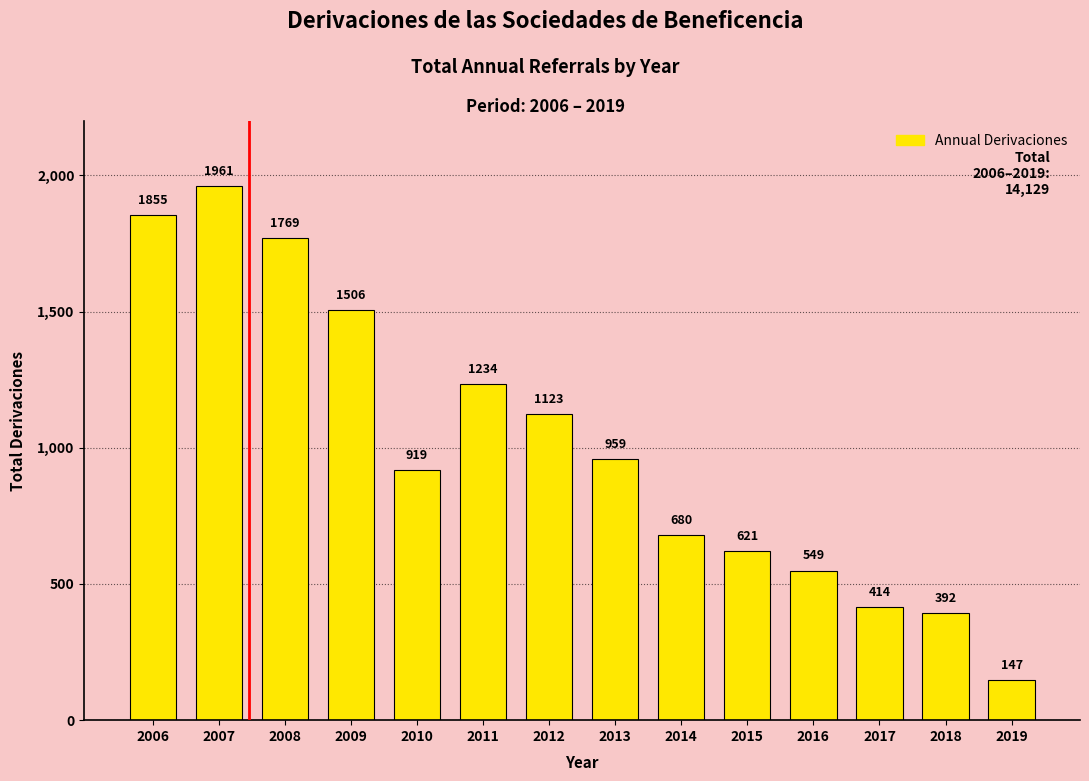

Which has a higher value, 2010 or 2006?

2006